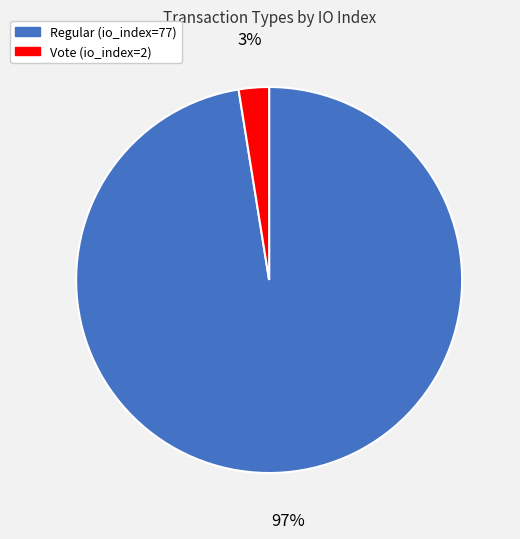

What percentage is the Vote (io_index=2) slice, to the nearest percent?

3%